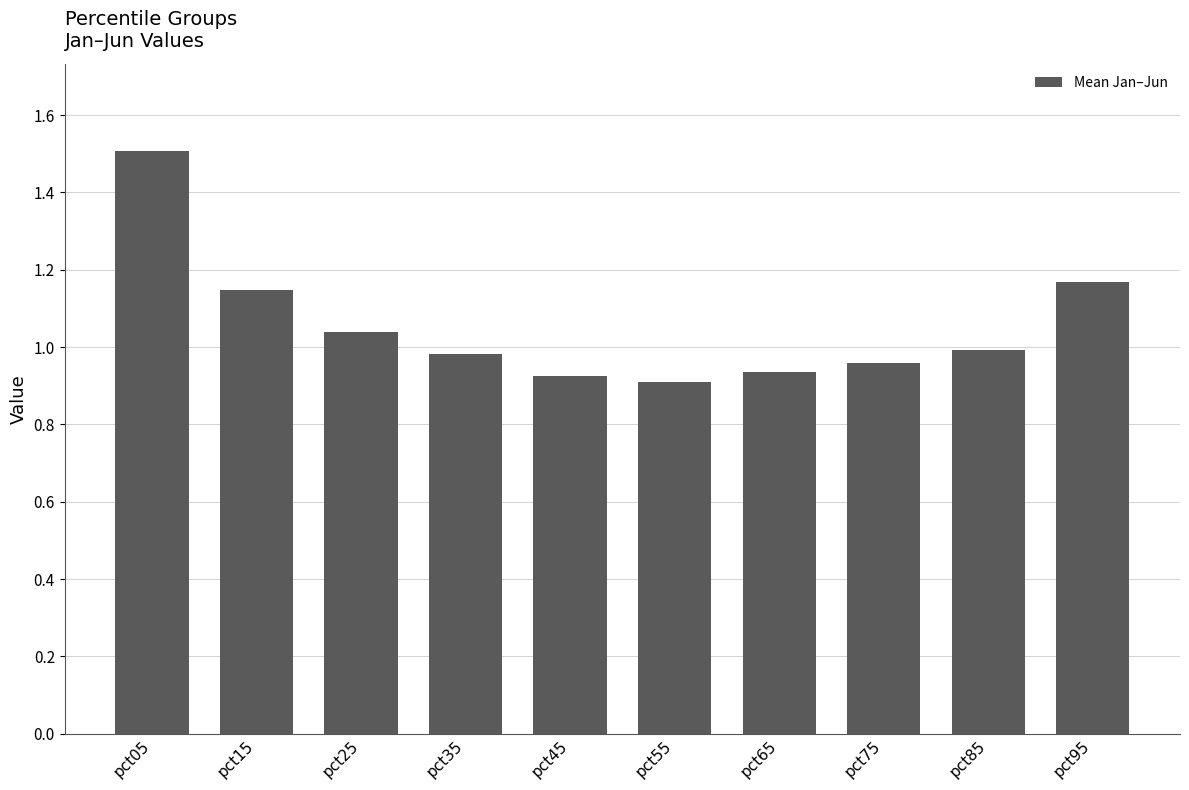

Which category has the highest value across all series?

pct05